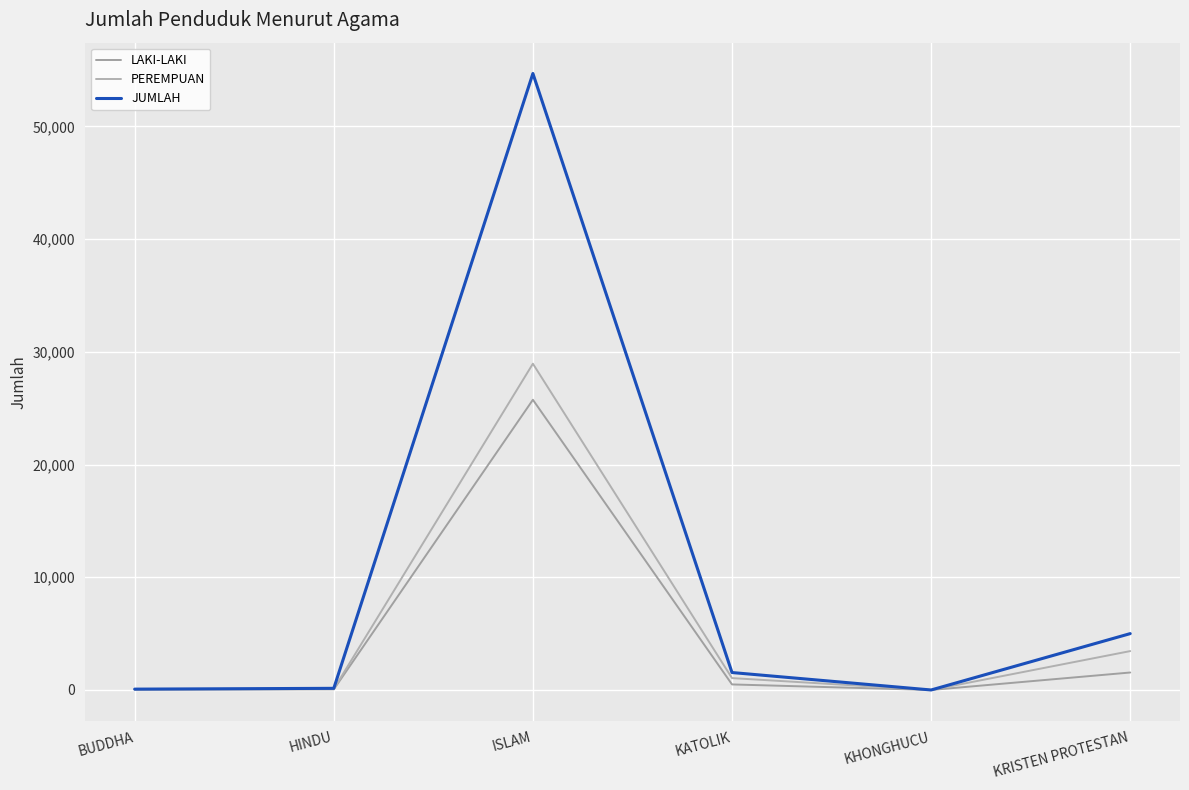

Which series has the largest total across all categories?

JUMLAH